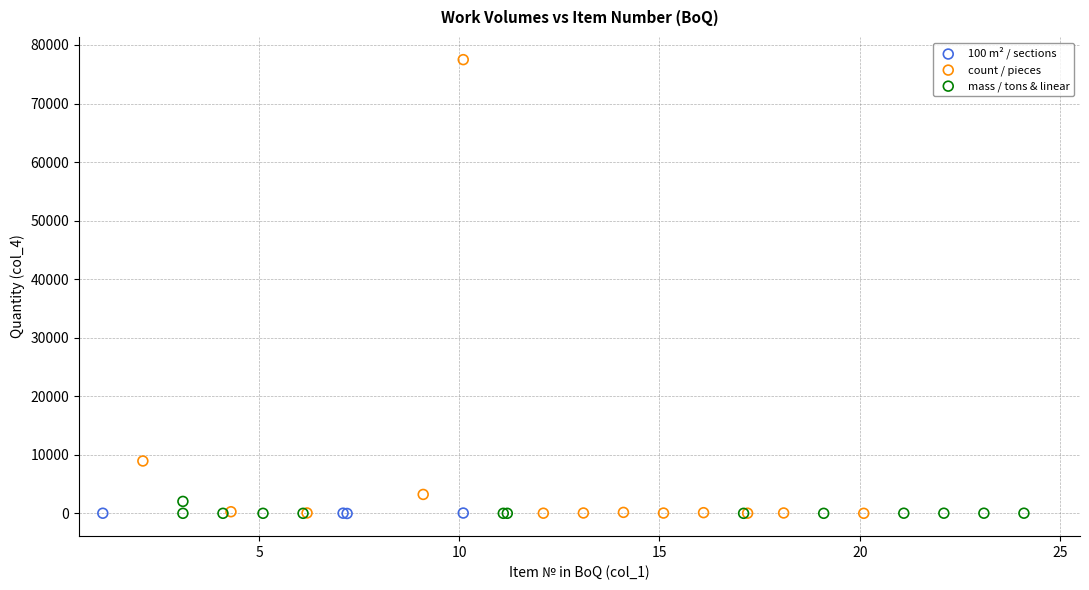

Which series has the widest spread of Y values?

count / pieces